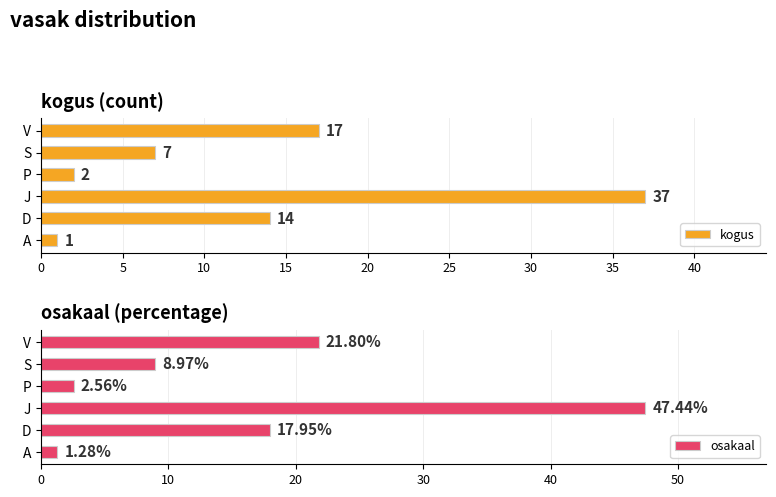

At which label is kogus closest to 19?

V